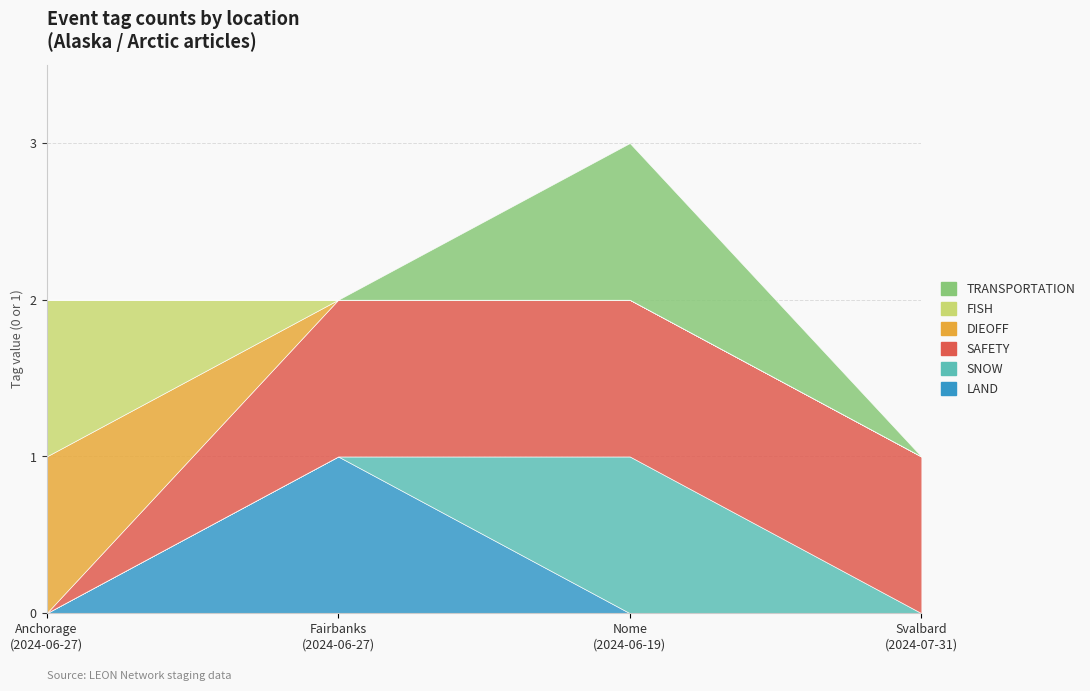

Reading right to left, list all the values displayed in this chart.

LAND: 0	0	1	0
SNOW: 0	1	0	0
SAFETY: 1	1	1	0
DIEOFF: 0	0	0	1
FISH: 0	0	0	1
TRANSPORTATION: 0	1	0	0